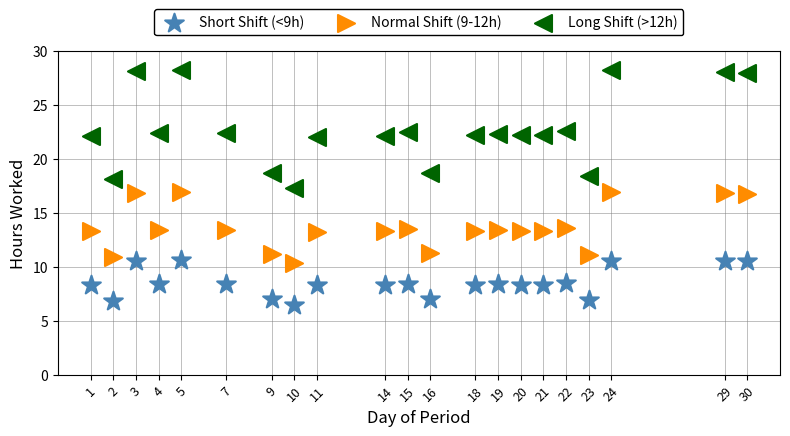

What are all the series names shown in the legend?

Short Shift (<9h), Normal Shift (9-12h), Long Shift (>12h)